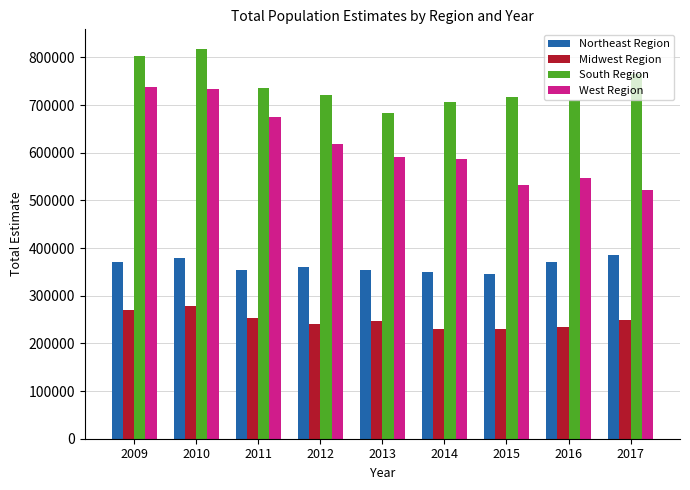

Where does the South Region series first go above 721948?

2009